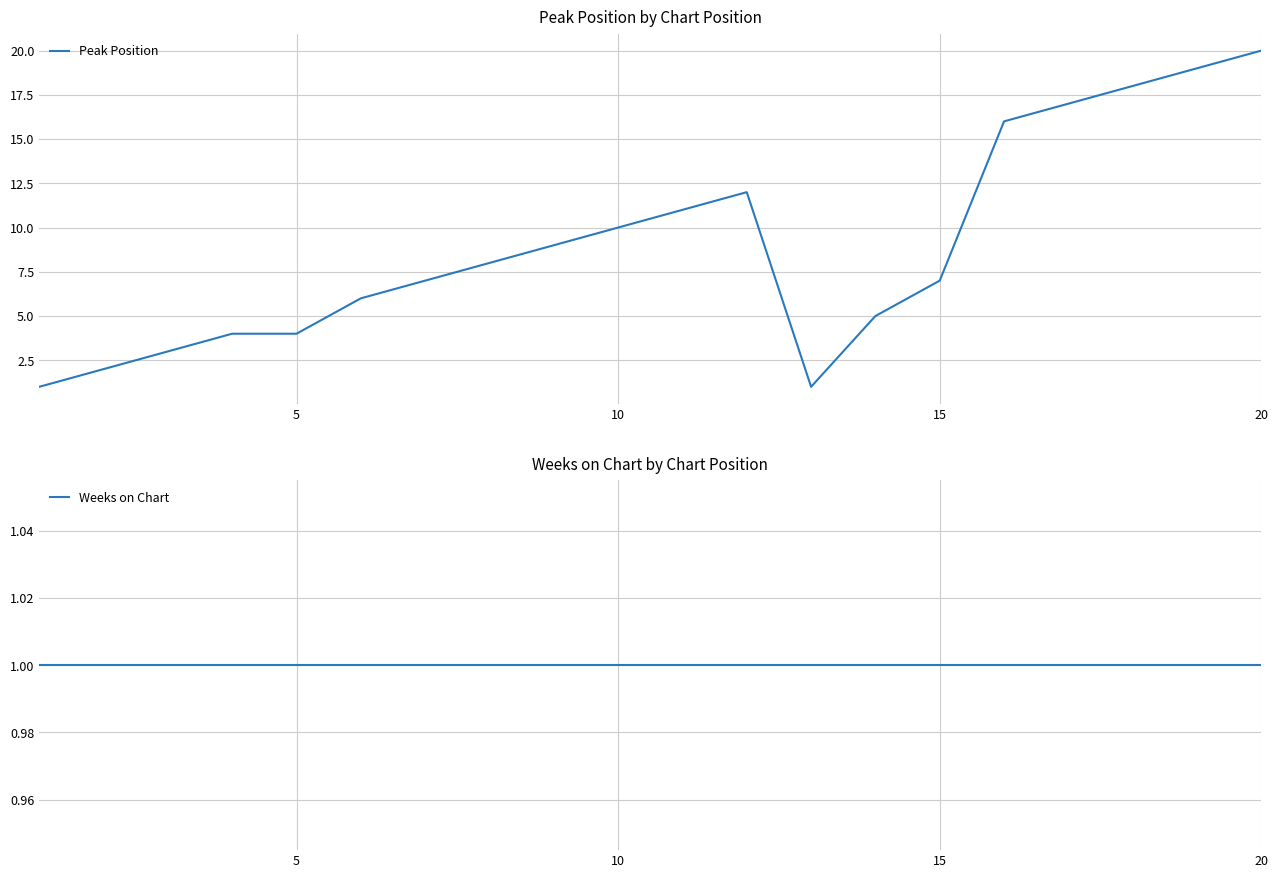

The value of Peak Position at 20 is 29. True or false?

False